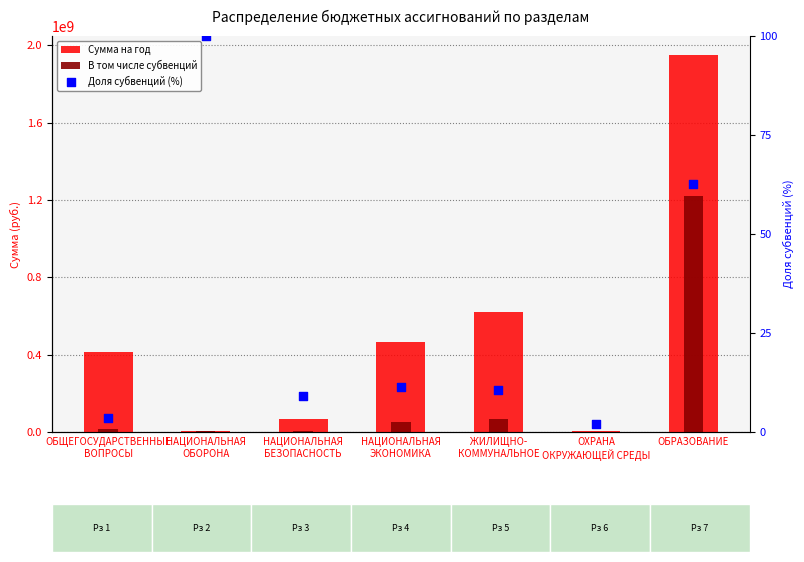

Which series has the largest Y range (max minus min)?

Сумма на год